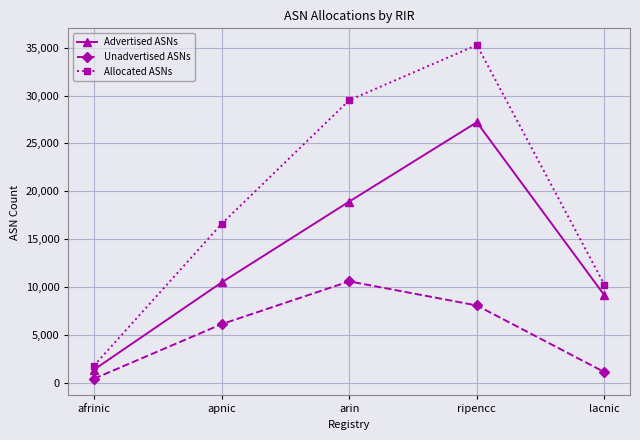

The value of Unadvertised ASNs at lacnic is 1106. True or false?

True